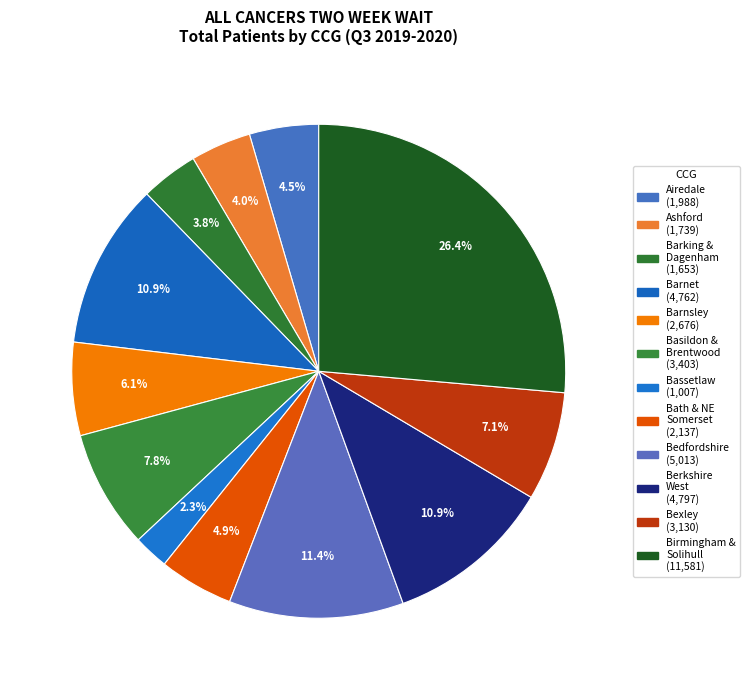

How many slices are in this pie chart?

12